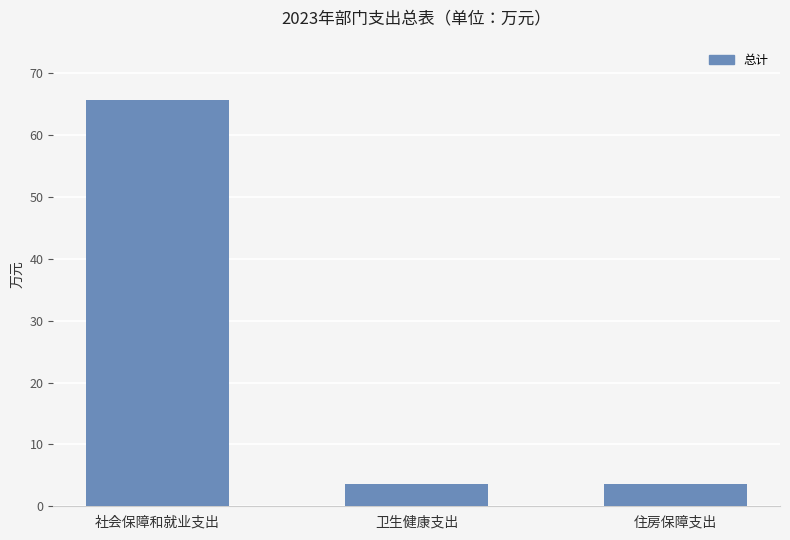

Reading left to right, what are all the values shown in this chart?

65.8	3.6	3.6